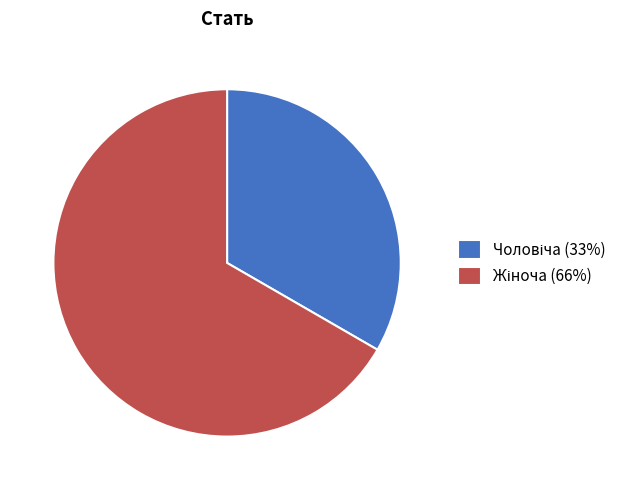

Is there a majority slice in this chart?

Yes